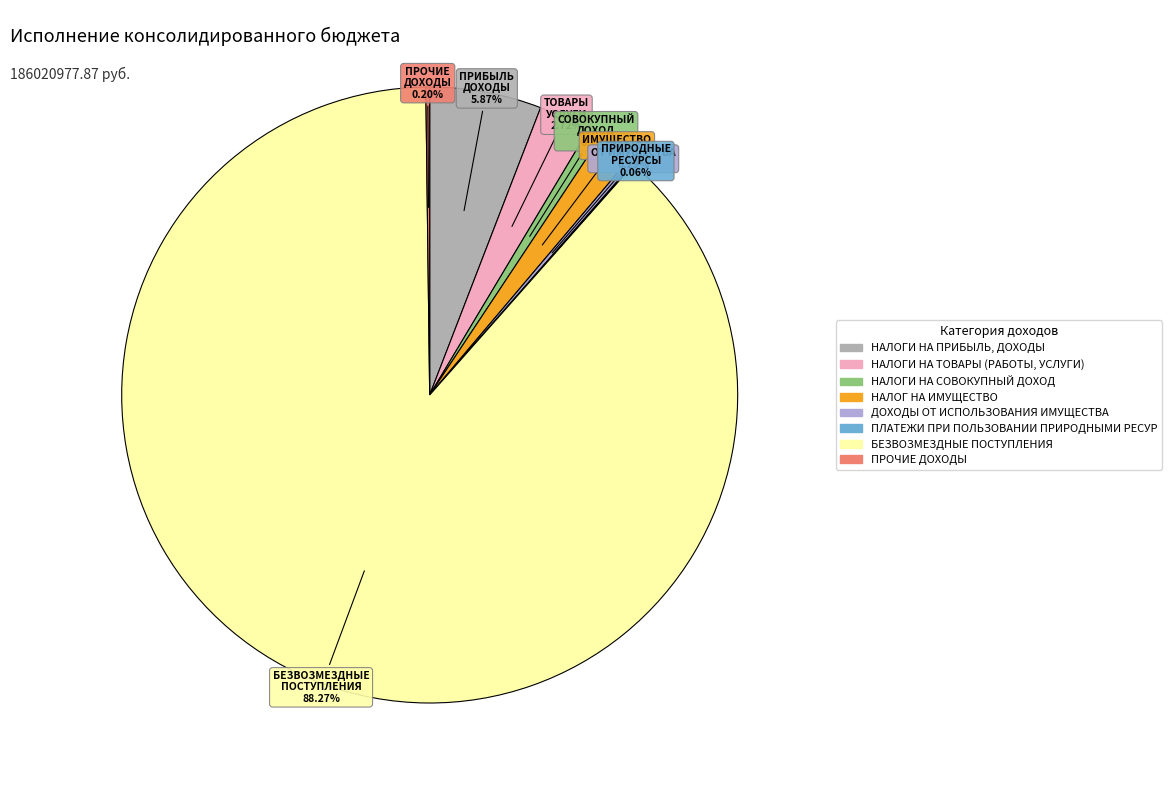

Is there any slice that represents more than half of the pie?

Yes